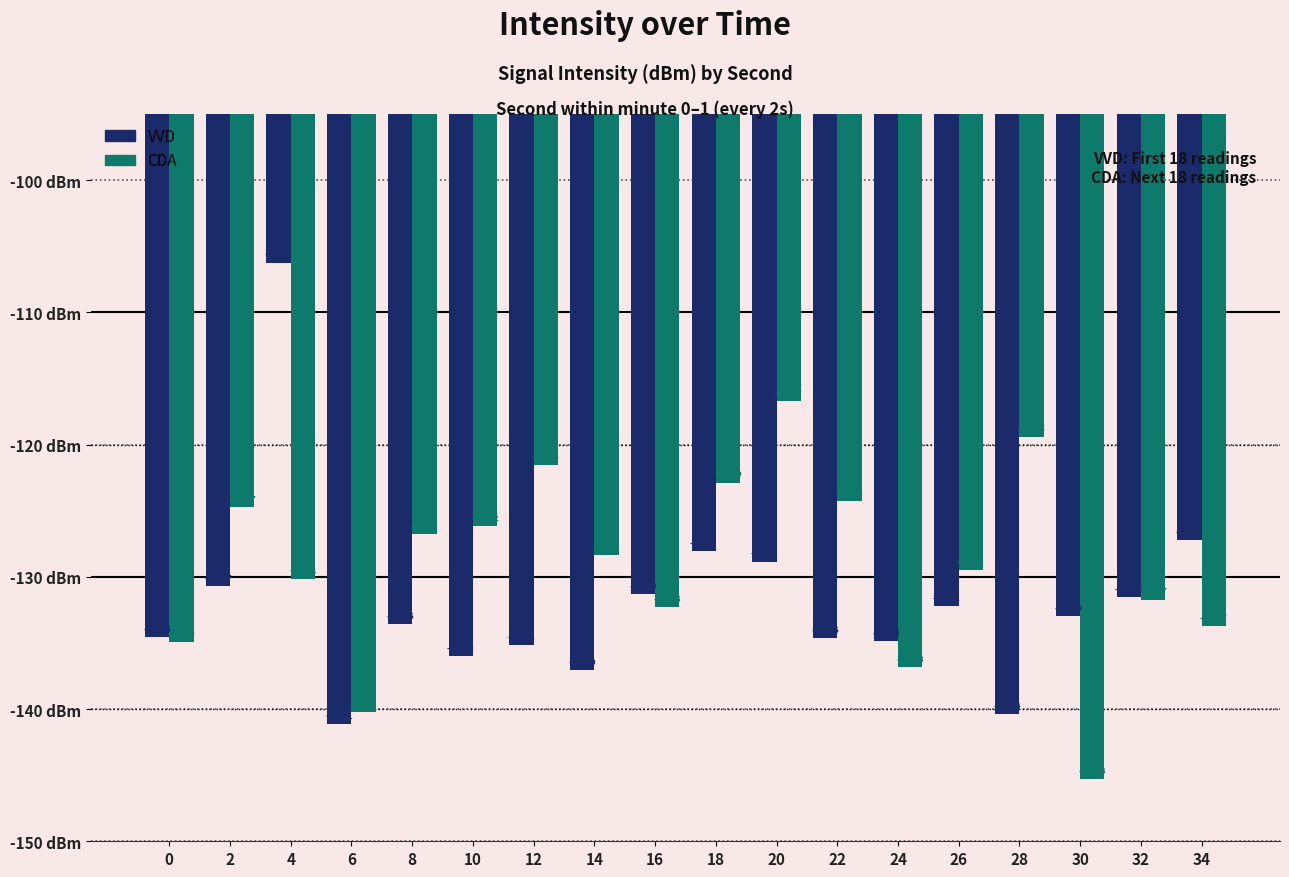

How many groups of bars are there?

18